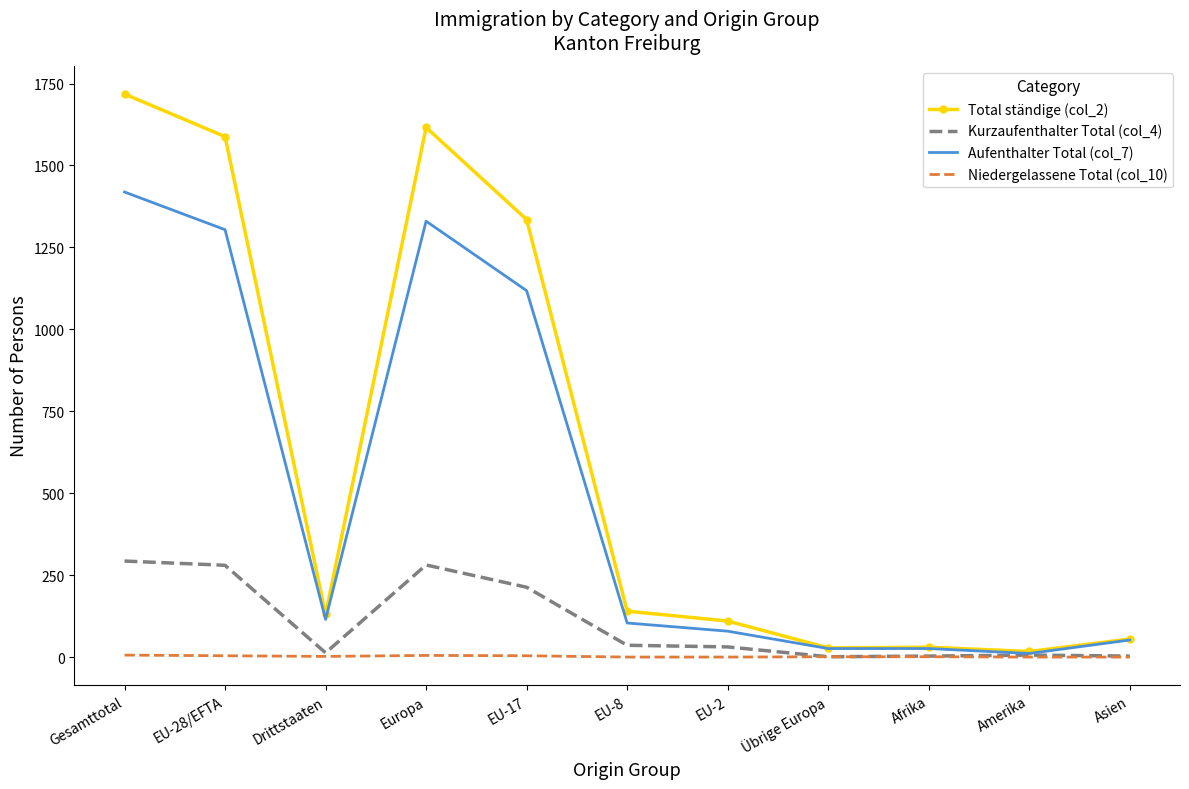

Which series has the largest range (max minus min)?

Total ständige (col_2)